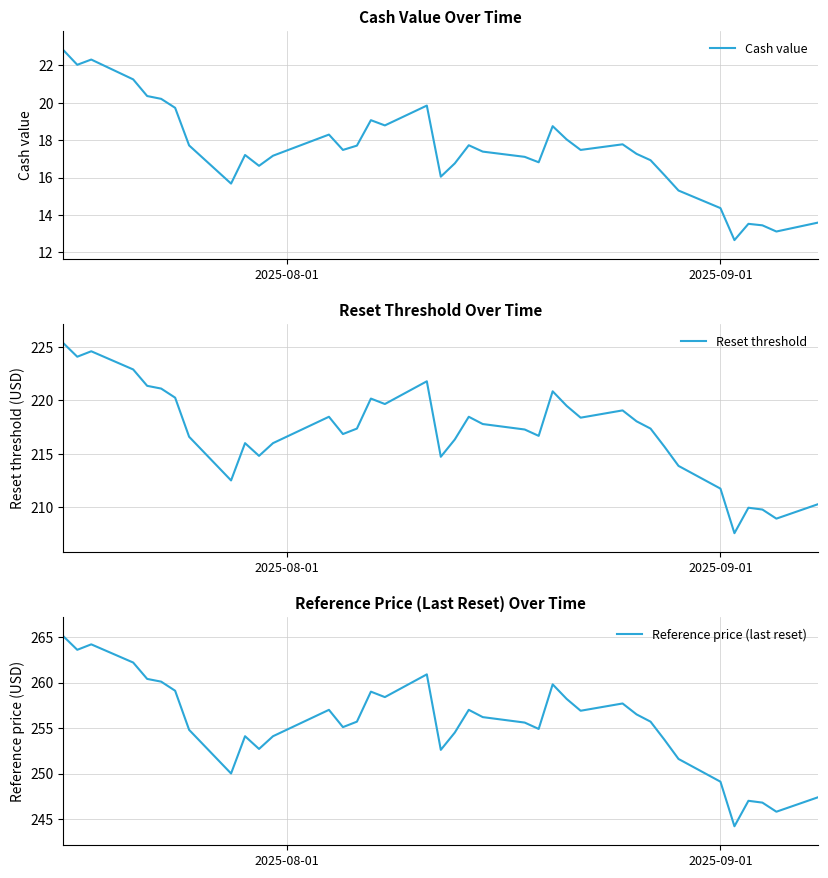

What is the minimum value for Cash value?

12.7